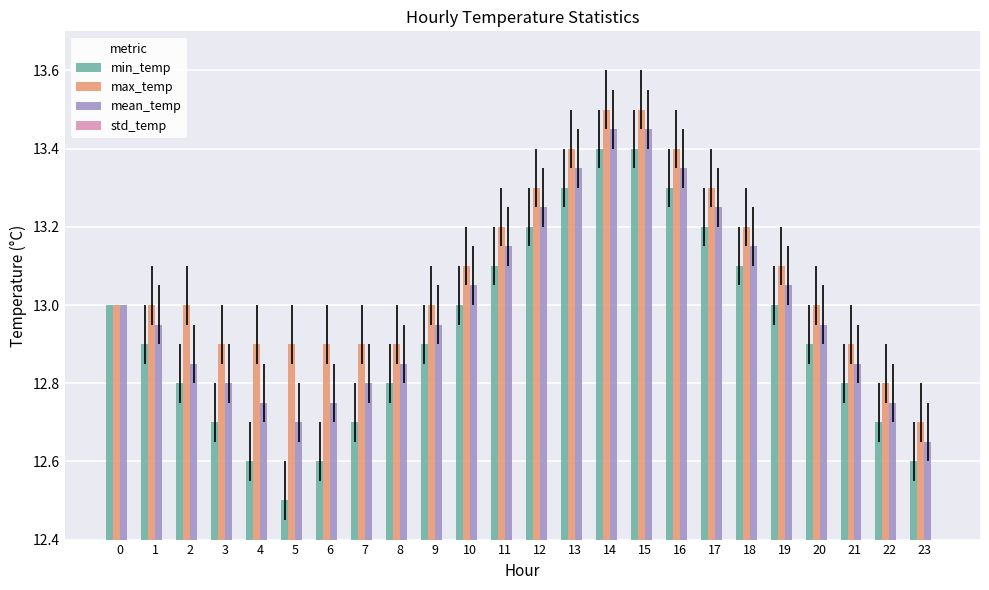

What is the sum of the min_temp values at 19 and 12?

26.2